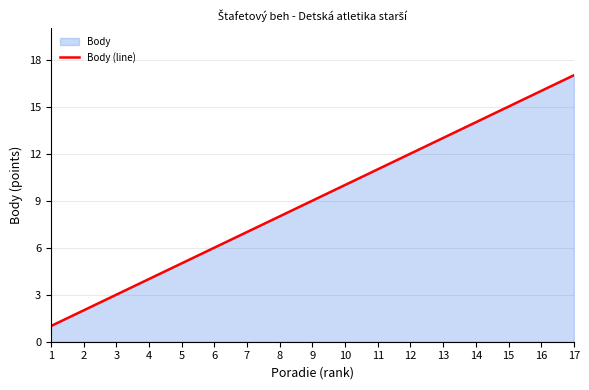

What is the ratio of the value at 10 to the value at 11?

0.9